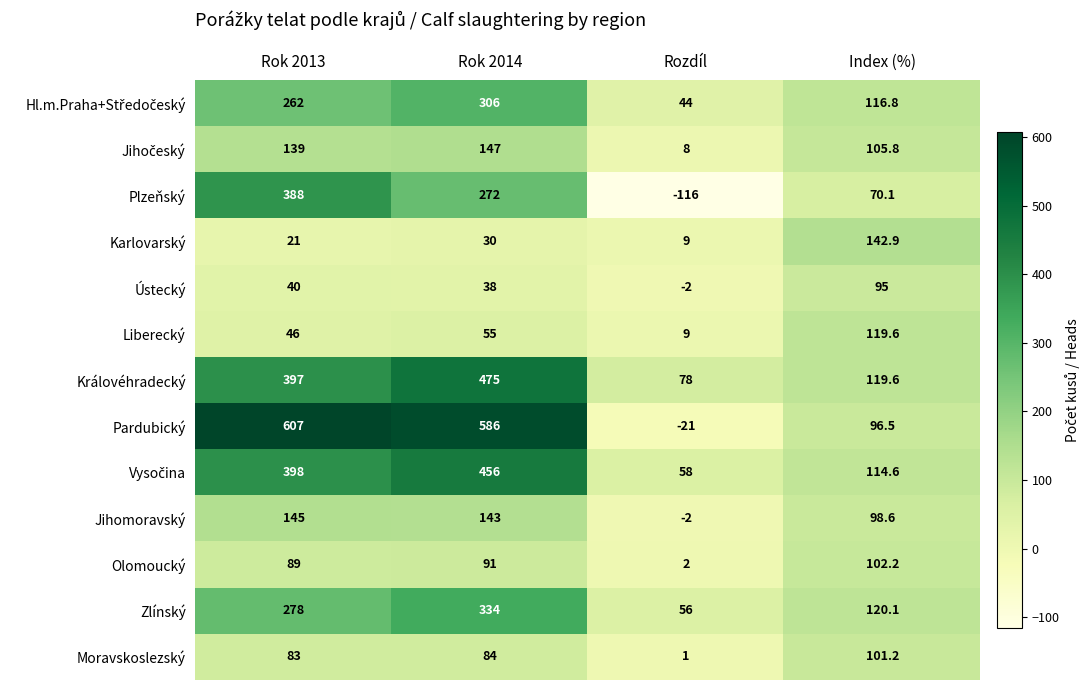

What is the difference between the Moravskoslezský values at Index (%) and Rok 2014?

17.2